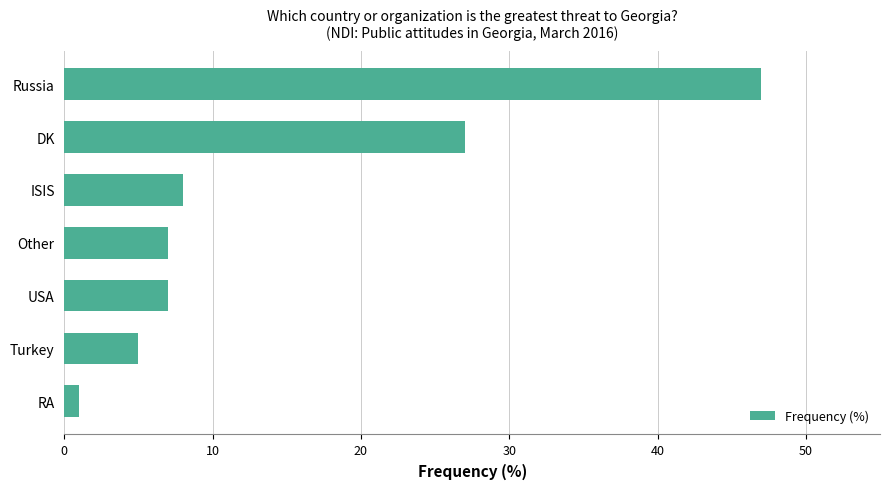

How many data points does each series have?

7